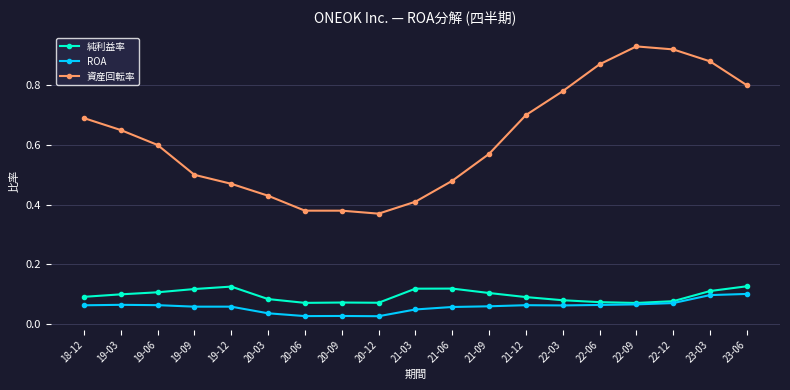

How many ROA values are between 0 and 1?

19